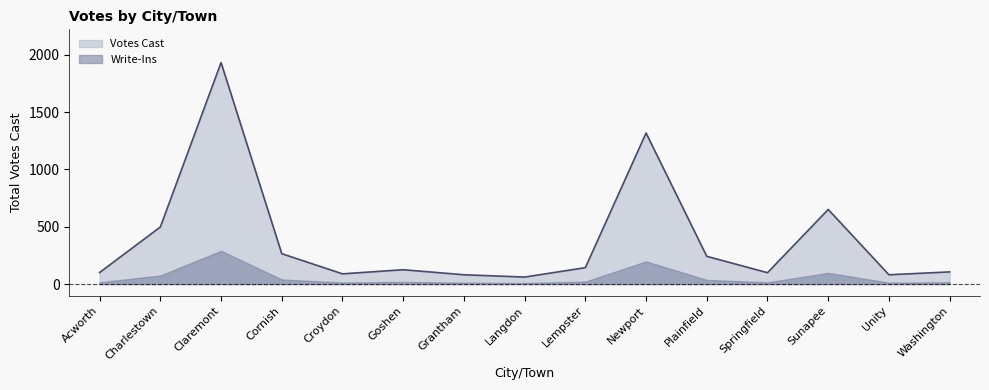

What is the maximum value shown in the chart?

1933.0